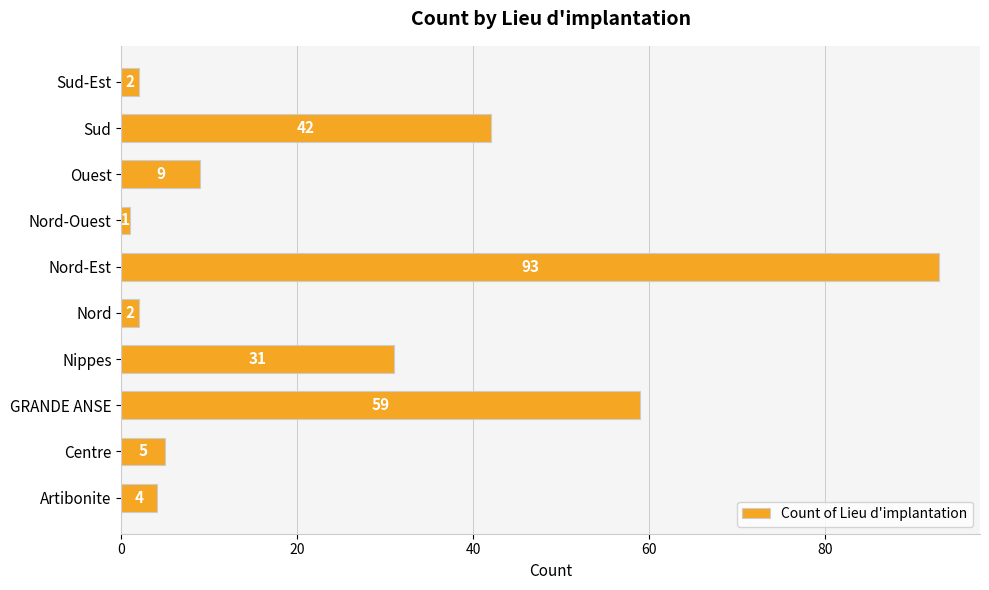

The chart shows a value of 59 at GRANDE ANSE. True or false?

True